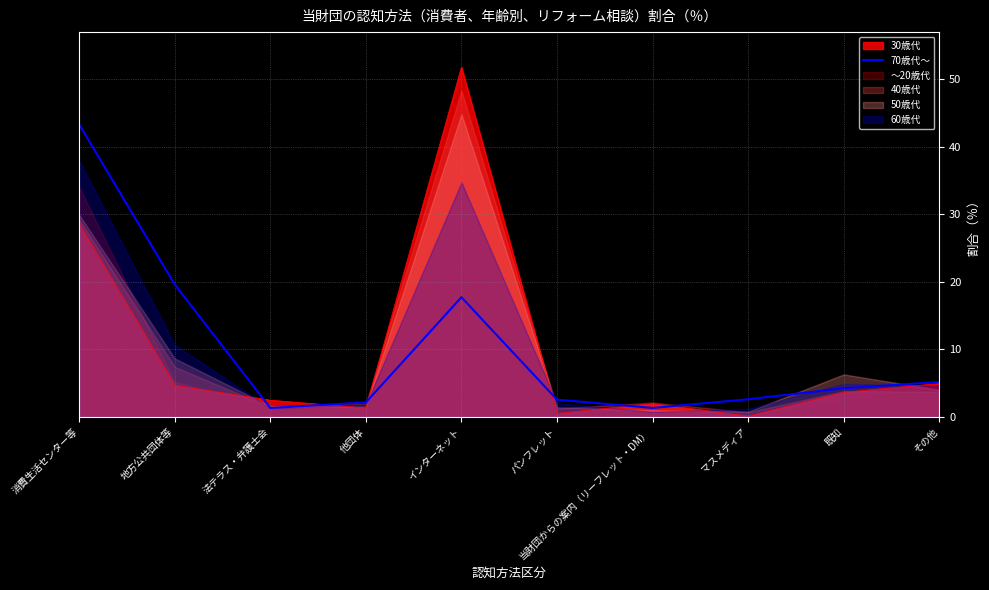

The 30歳代 series shows 6.6 at 地方公共団体等. True or false?

False